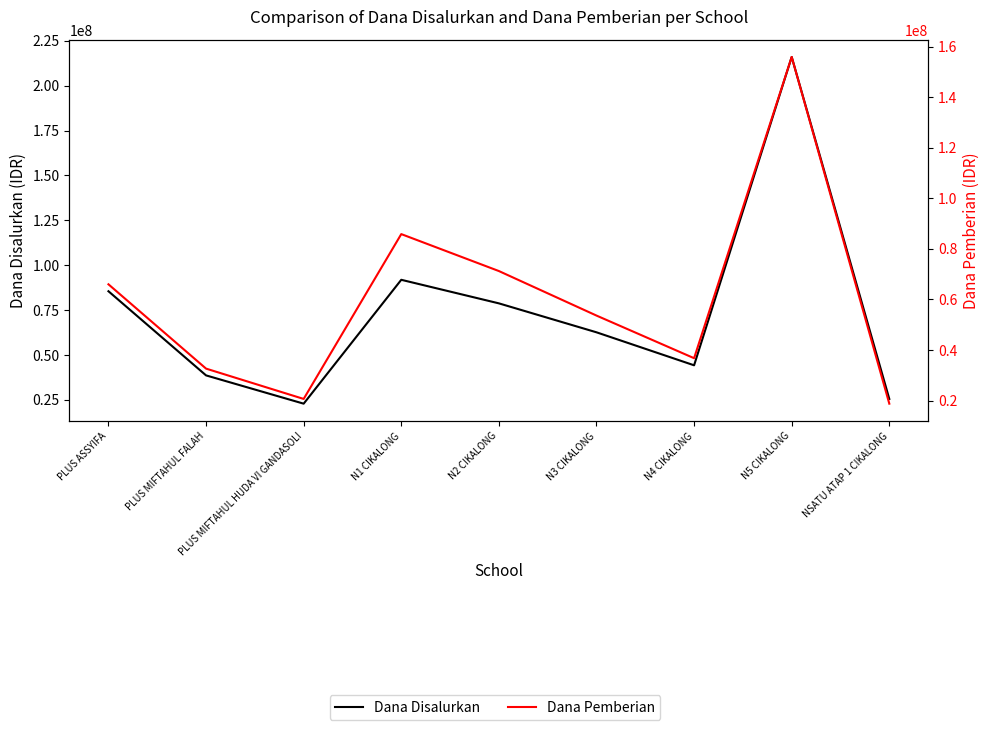

How many lines are shown in the chart?

2